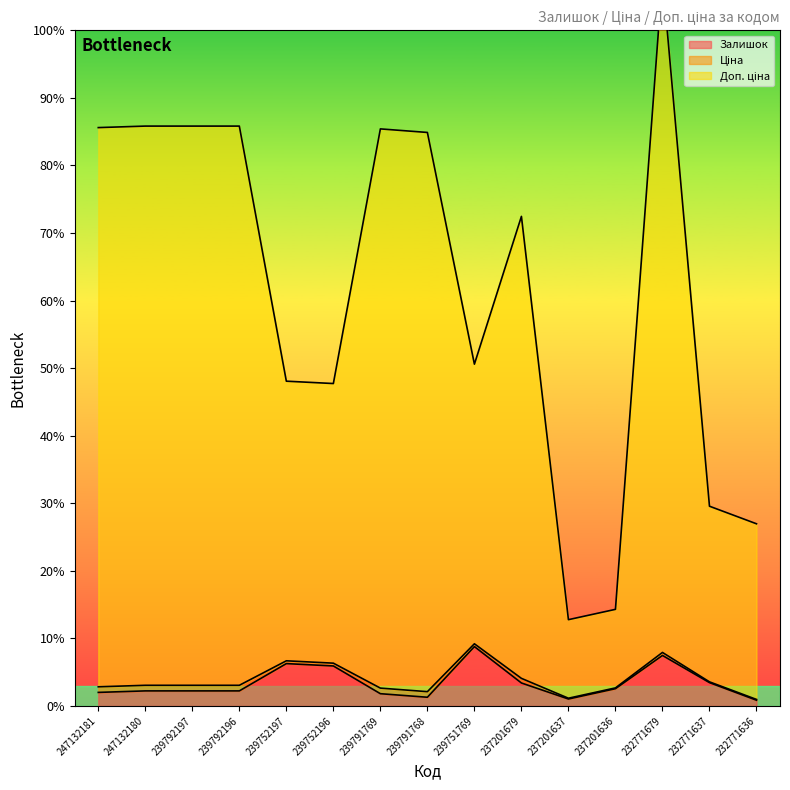

Is it true that Залишок equals 2.2 at 247132180?

True